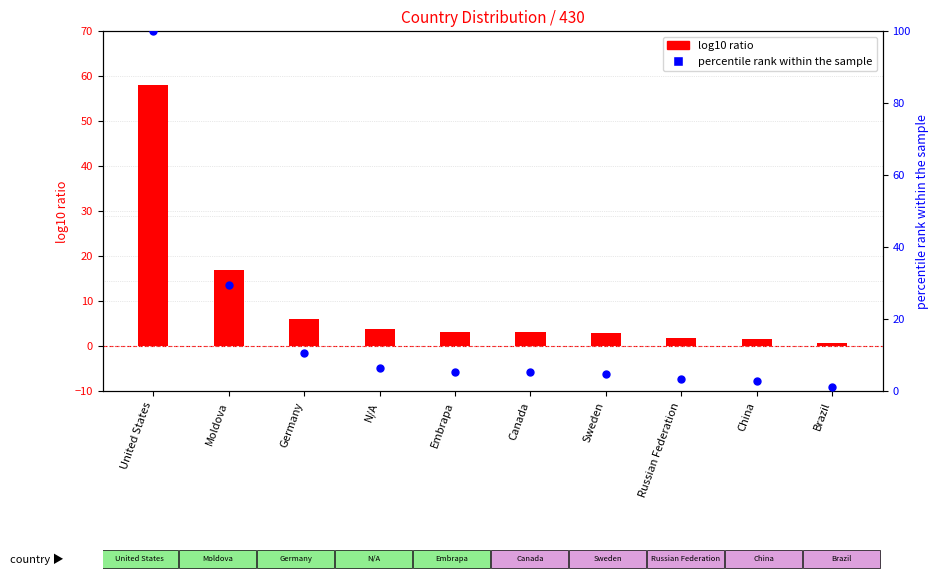

What are all the series names shown in the legend?

log10 ratio, percentile rank within the sample